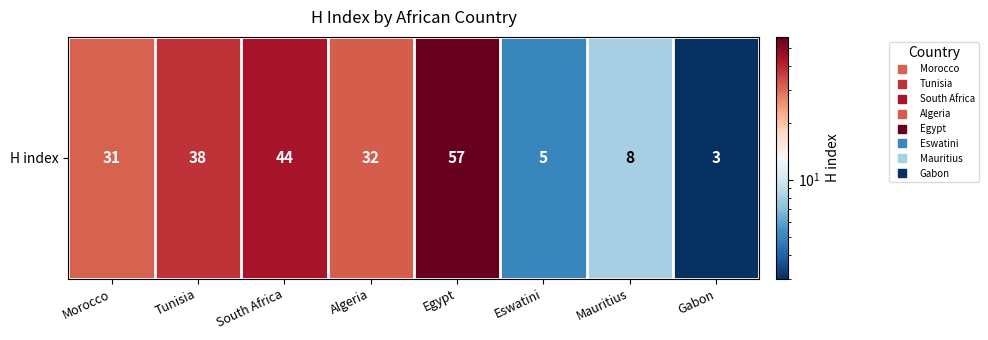

Rank the categories by value from lowest to highest.

Gabon, Eswatini, Mauritius, Morocco, Algeria, Tunisia, South Africa, Egypt